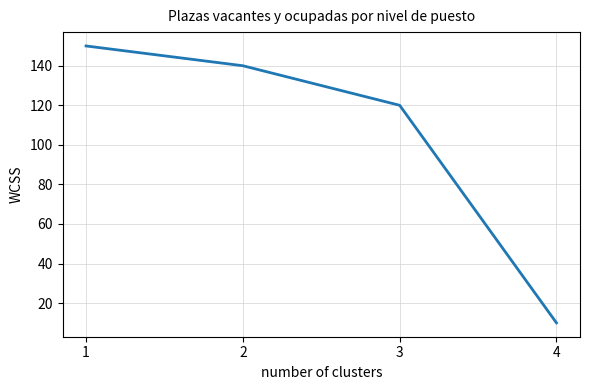

How many categories are shown in the chart?

4